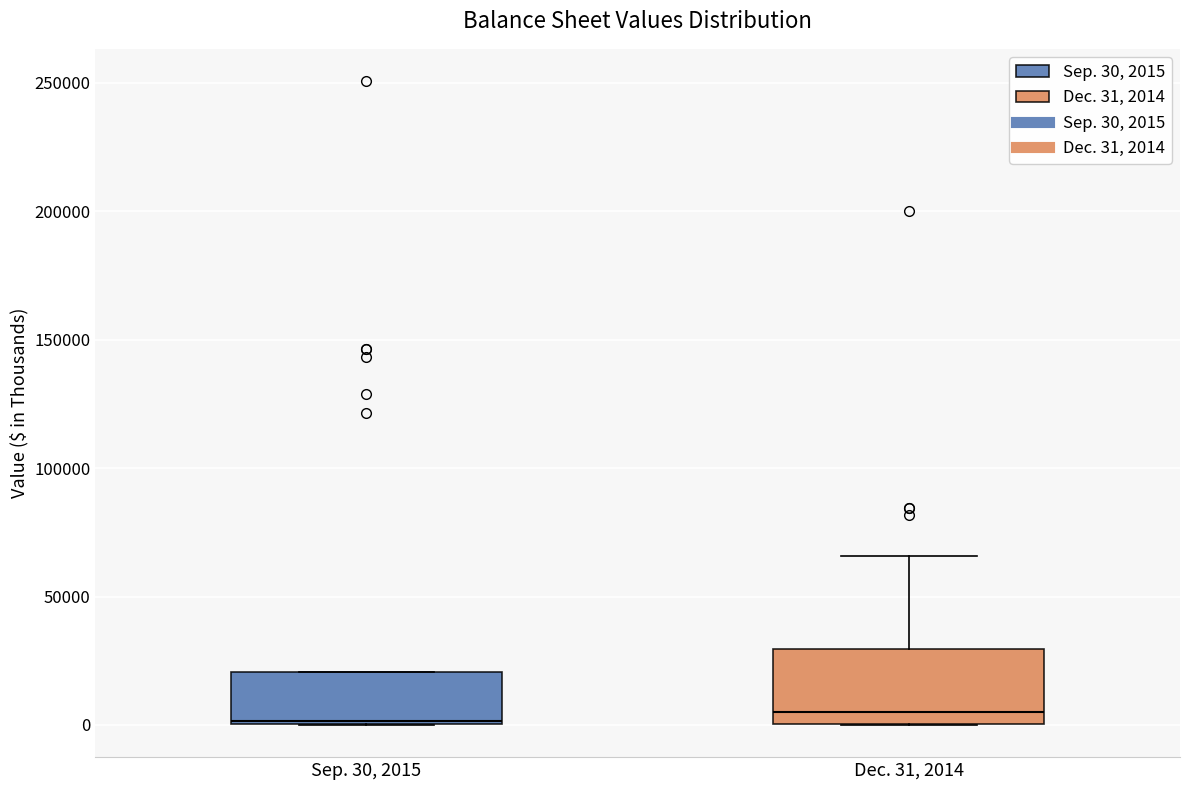

Comparing the boxes themselves (not the whiskers), which one is the tallest?

Dec. 31, 2014